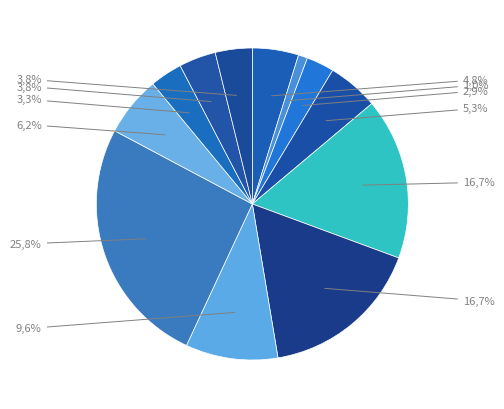

The компот из свежих ягод slice represents 1% of the pie. True or false?

False